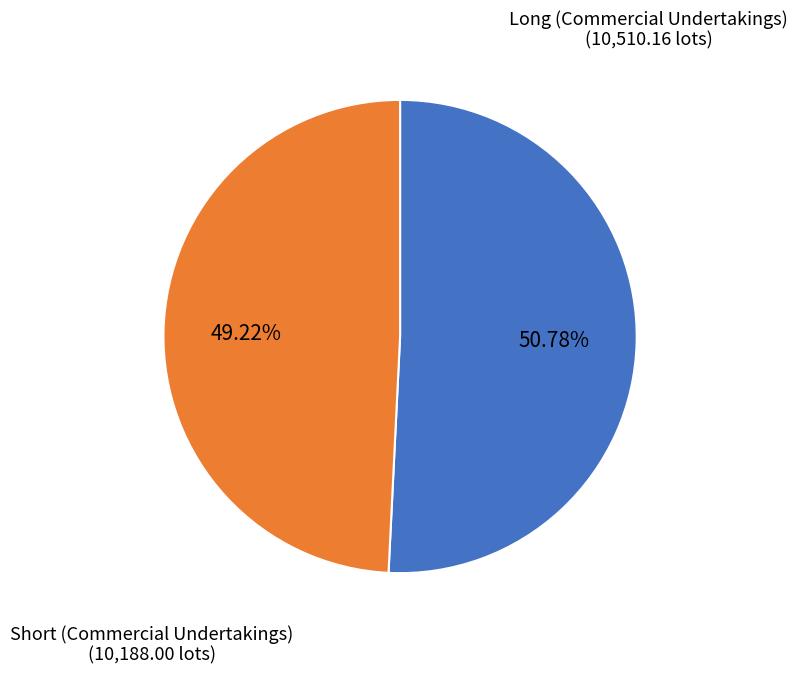

To the nearest percent, what is the average slice percentage?

50%